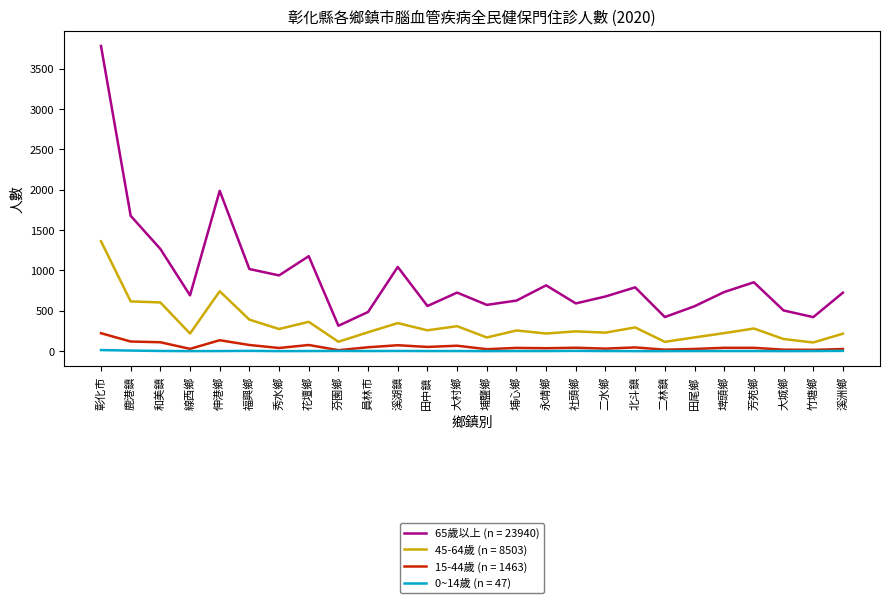

True or false: 65歲以上 (n = 23940) and 0~14歲 (n = 47) intersect in this chart.

False